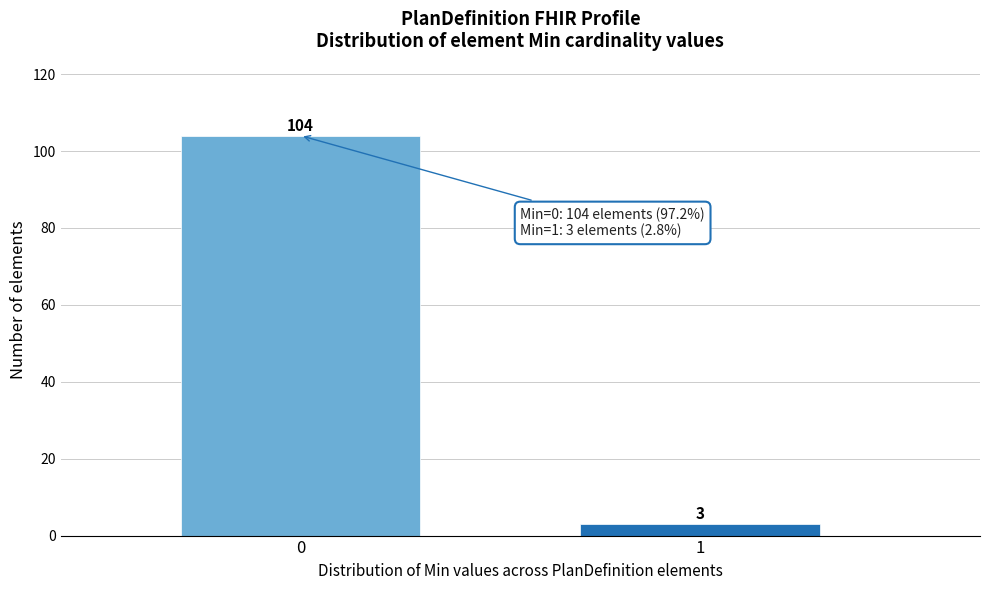

Reading left to right, transcribe all the data shown in this chart.

104	3